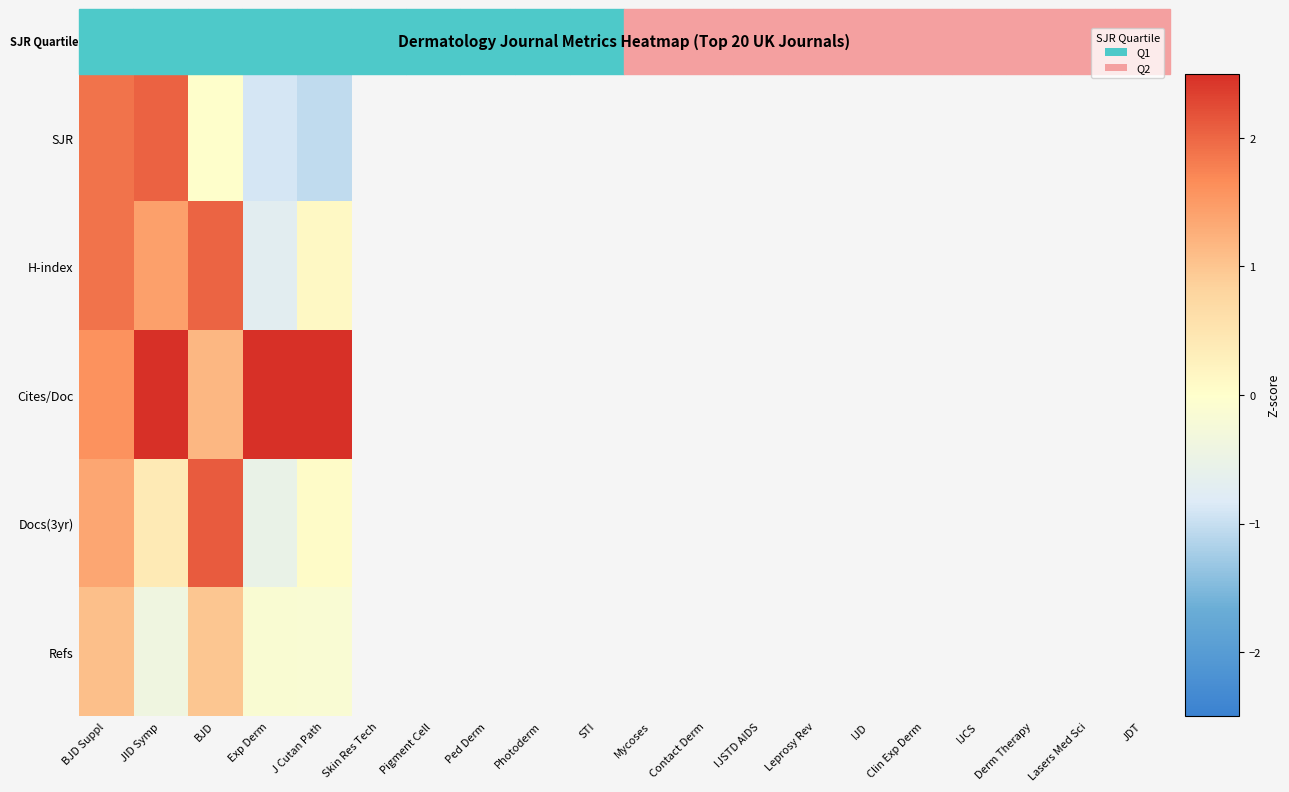

Between JID Symp and BJD, which series saw the biggest shift?

SJR